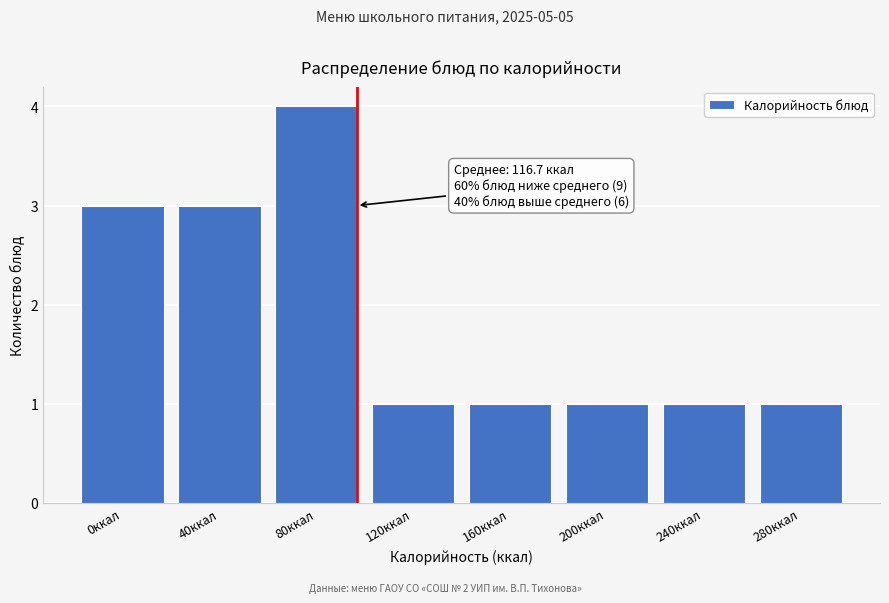

Reading right to left, transcribe all the data shown in this chart.

1	1	1	1	1	4	3	3